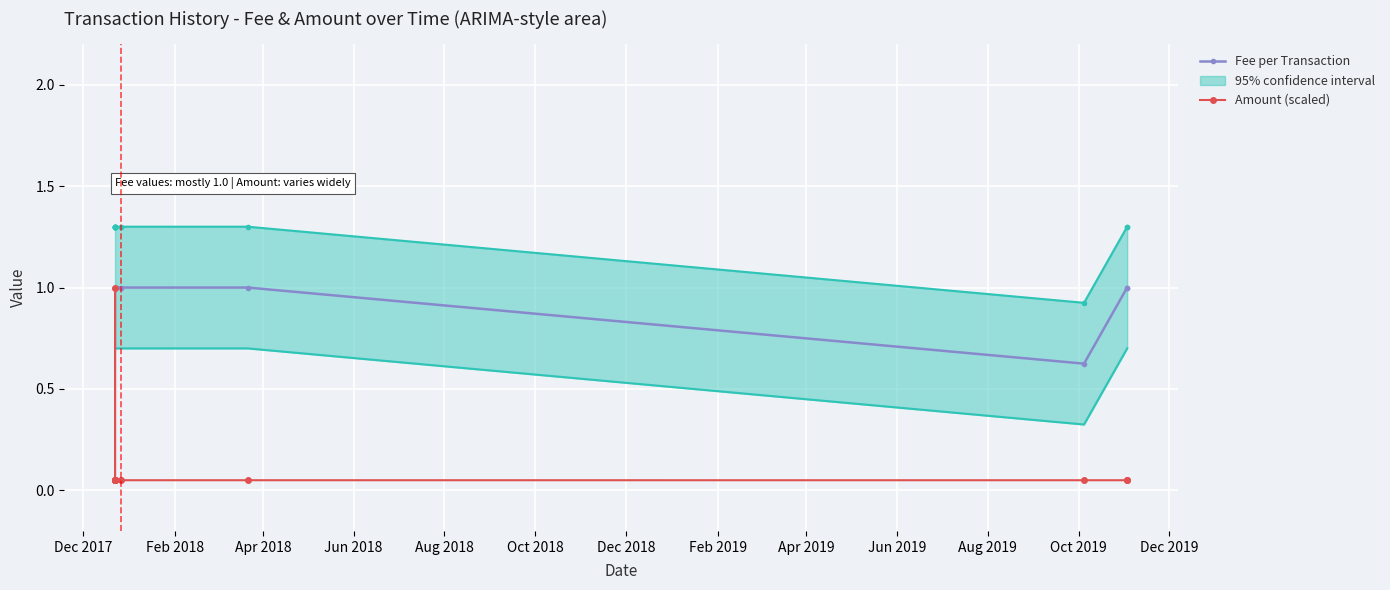

What is the value of the Amount (scaled) point at the 8th from the left?

0.1